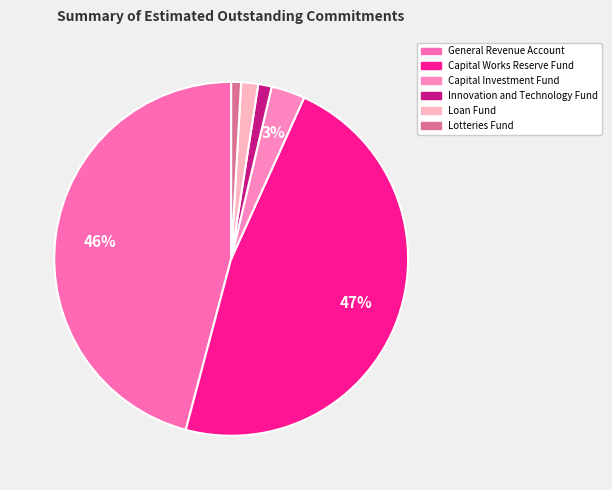

What is the change in value from Capital Investment Fund to Lotteries Fund?

-23433